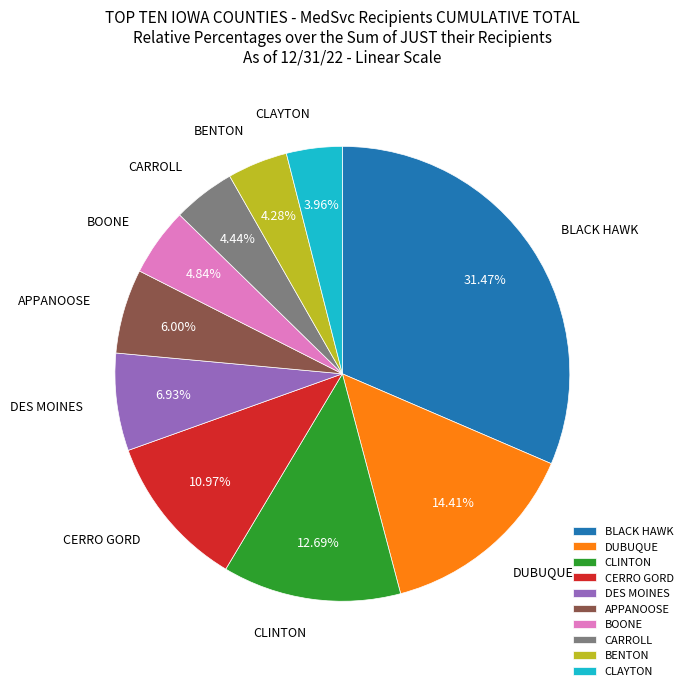

What percentage is the CLAYTON slice, to the nearest percent?

4%